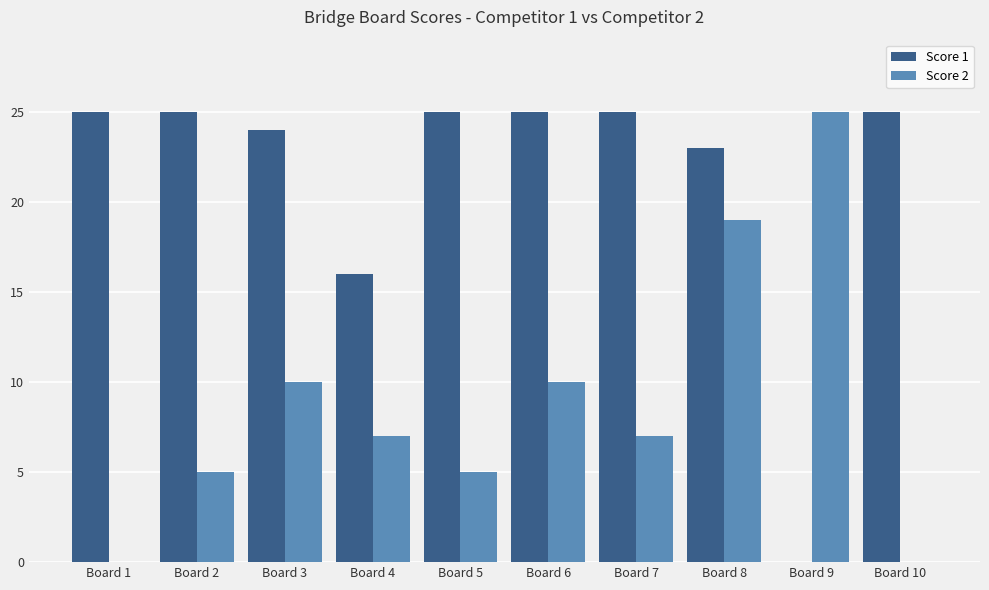

Which series changed the most between Board 5 and Board 6?

Score 2